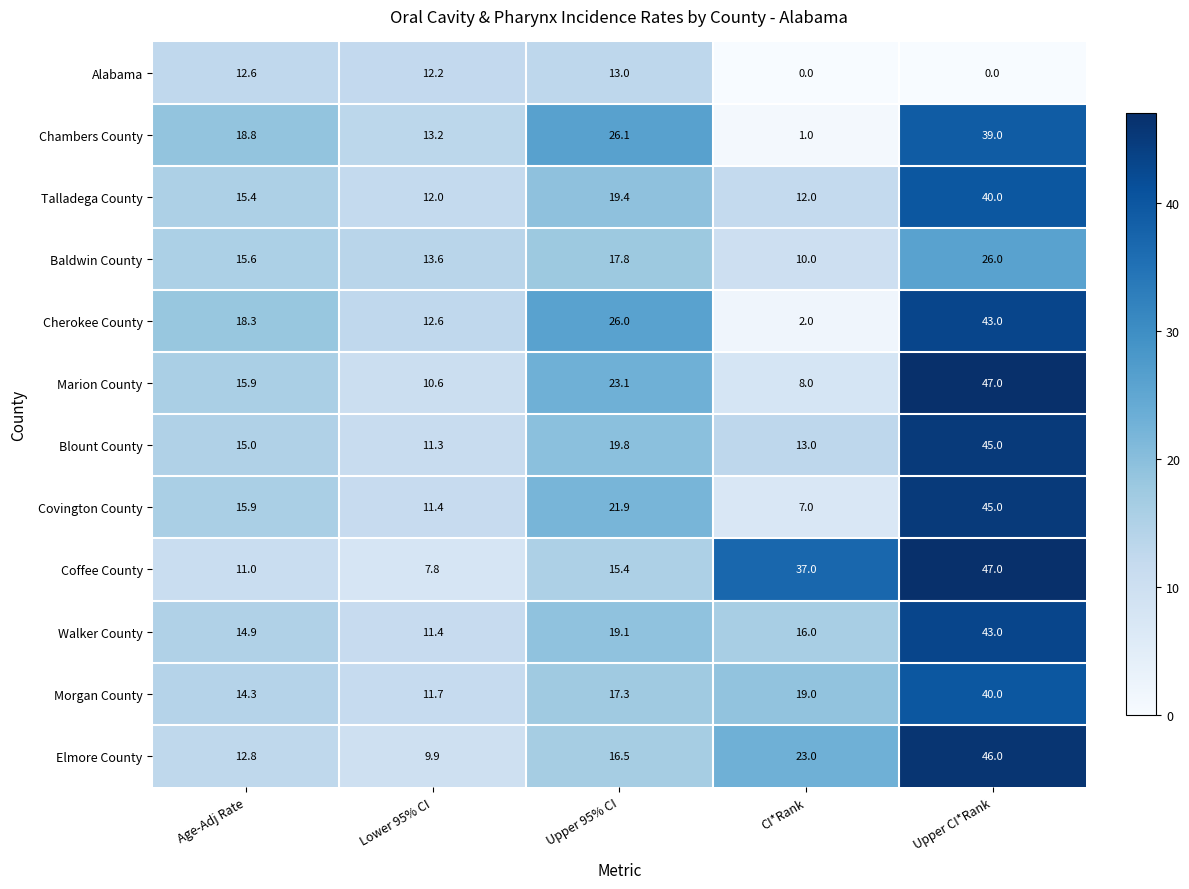

What is the difference between the maximum and minimum values in the Elmore County series?

36.1